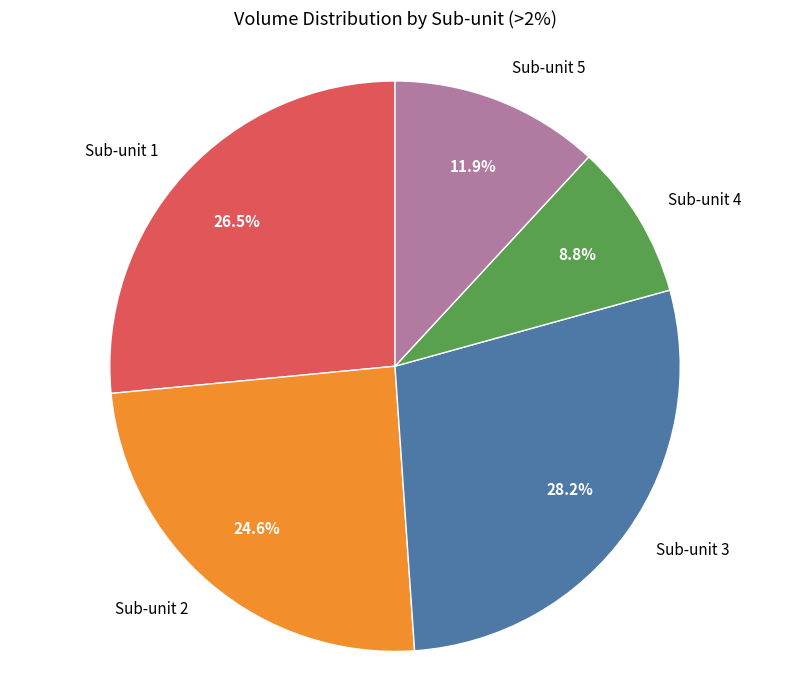

What is the ratio of the value at Sub-unit 5 to the value at Sub-unit 3?

0.4